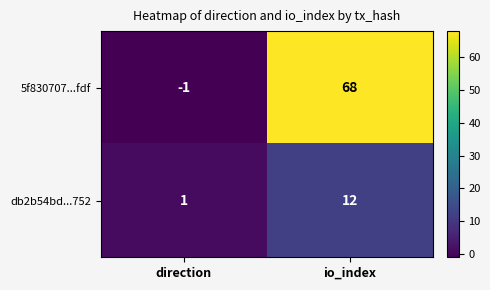

True or false: 5f830707...fdf has a value of 31 at io_index.

False